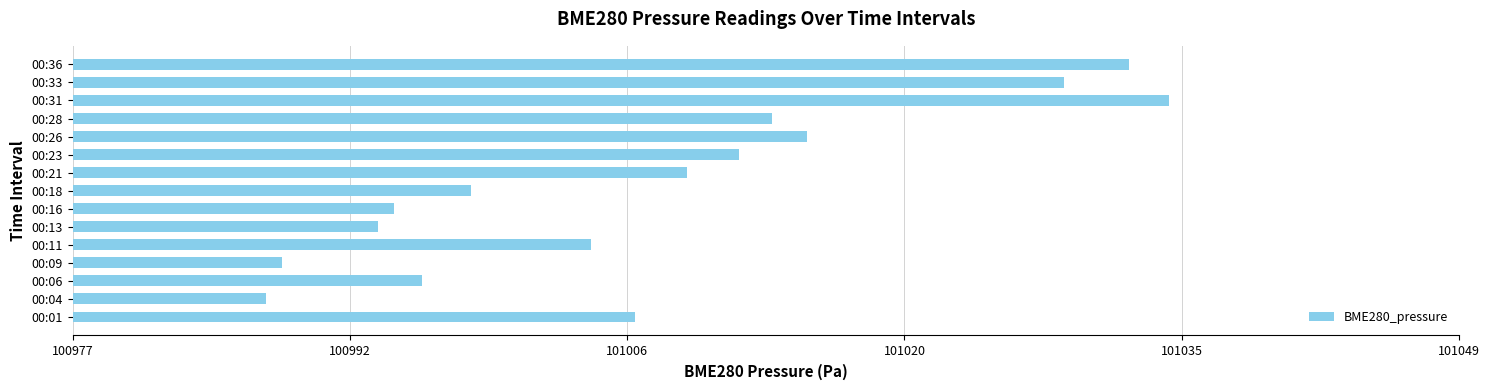

True or false: the data shows 151870.0 at 00:33.

False